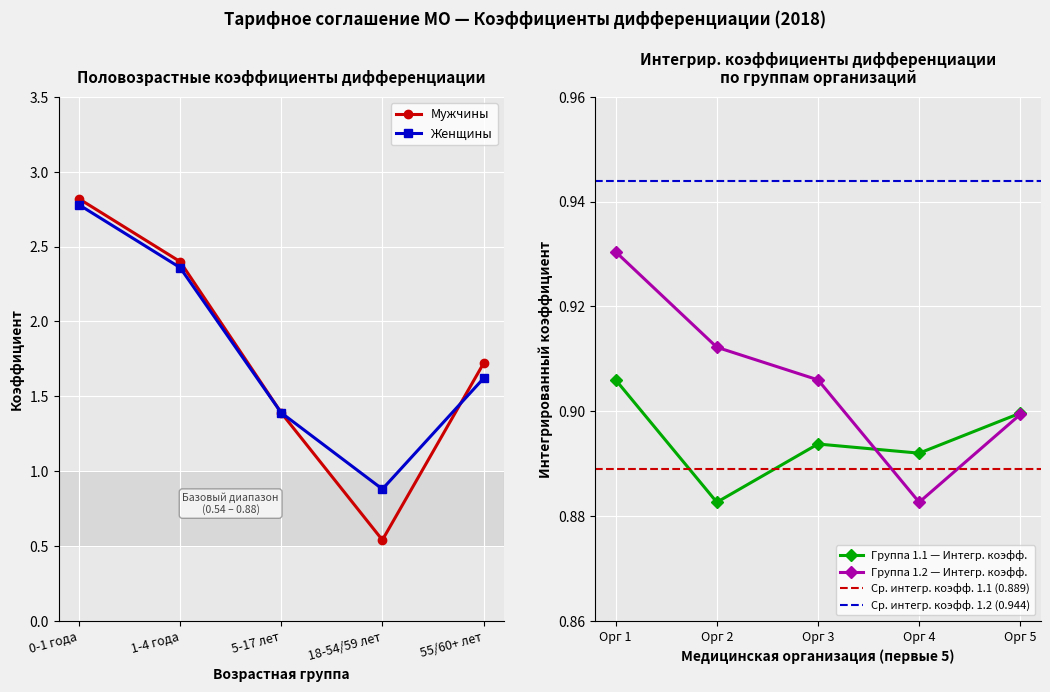

How many intersections are there between Мужчины and Женщины?

1